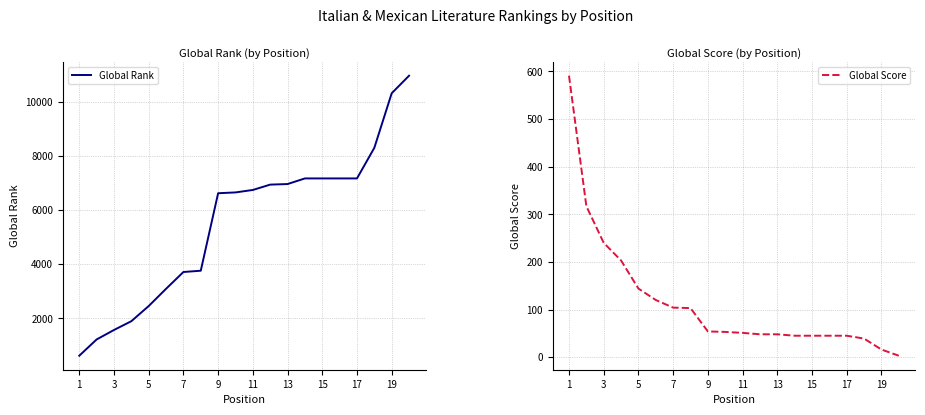

Is this an area chart (filled region under the line)?

No